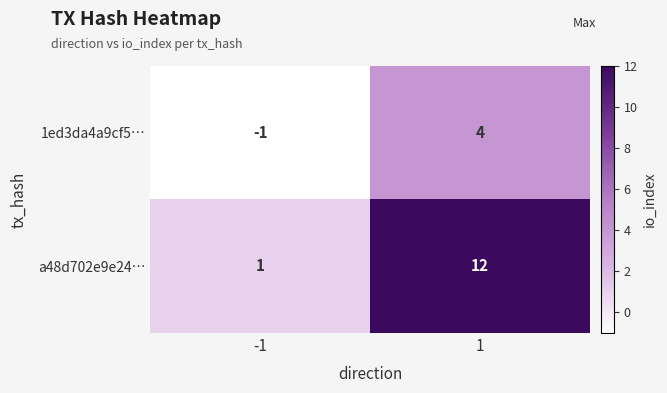

Reading right to left, list all the values displayed in this chart.

1ed3da4a9cf5…: 1=4	-1=-1
a48d702e9e24…: 1=12	-1=1